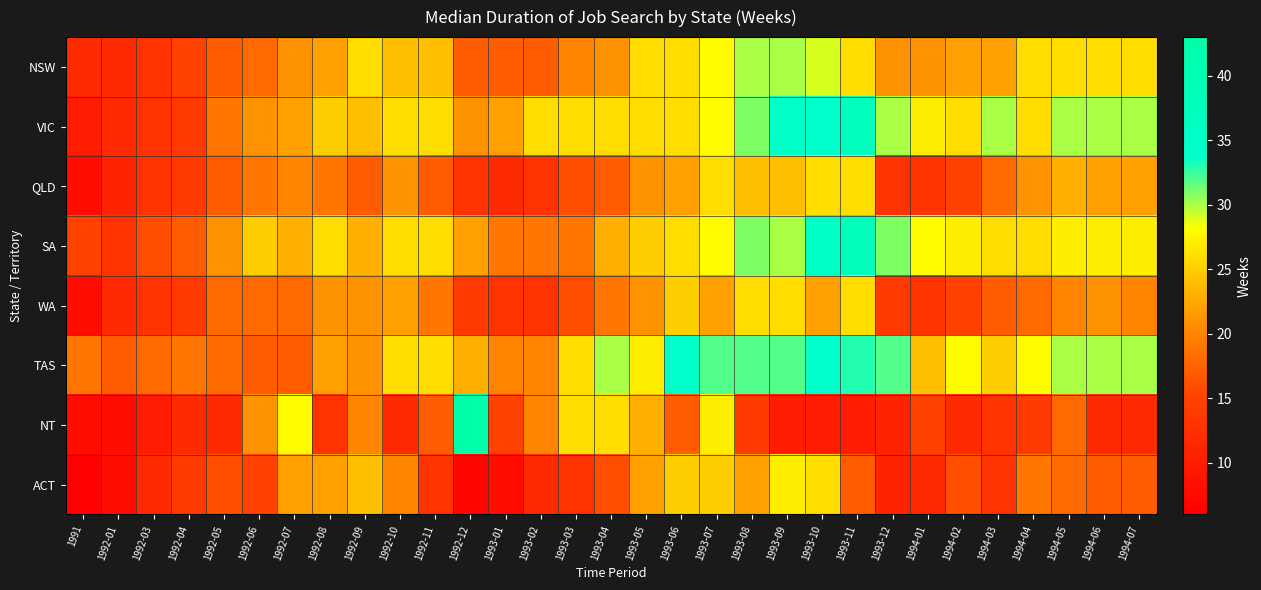

How many distinct data groups are displayed?

8